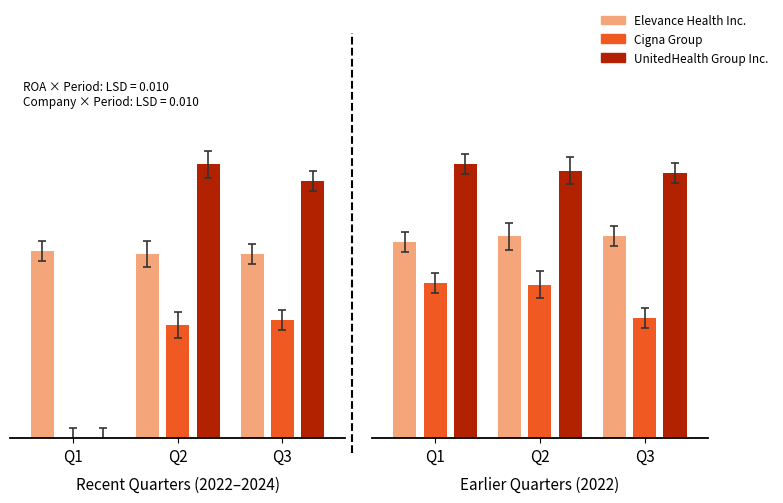

What is the lowest value of the Elevance Health Inc. series?

0.1